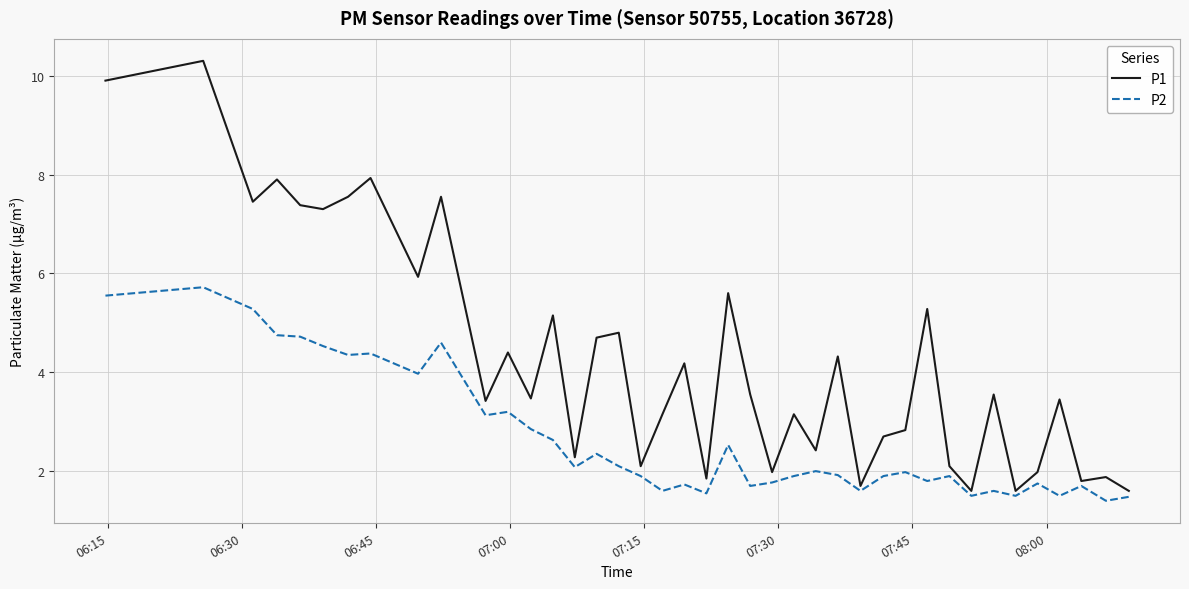

List the series in order of their peak value, highest first.

P1, P2